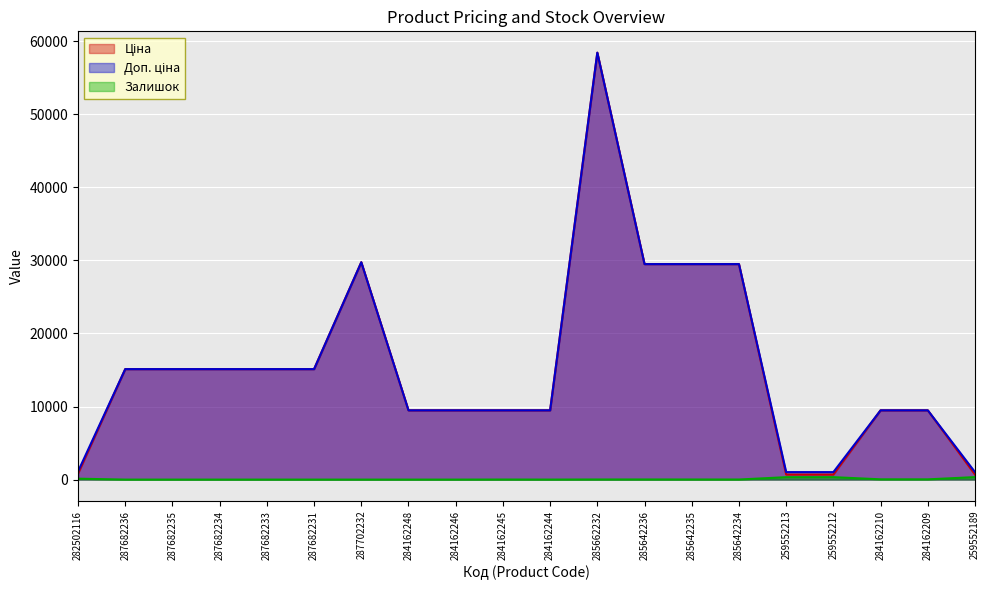

What is the label of the 3rd point from the left?

287682235